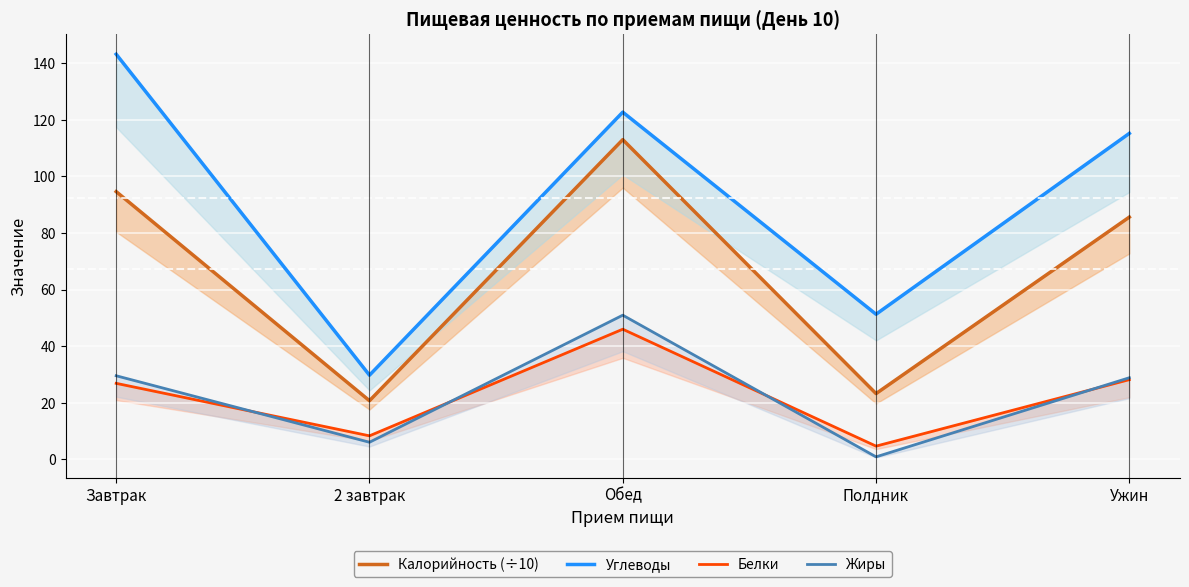

True or false: Жиры and Калорийность (÷10) intersect in this chart.

False